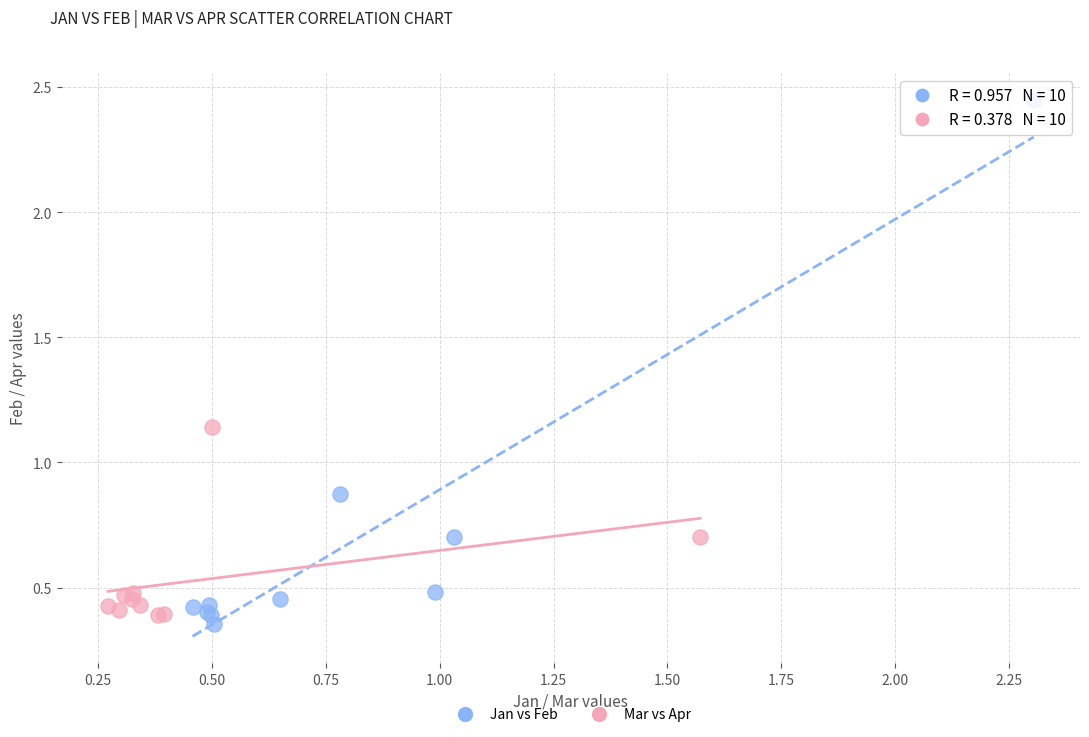

Which series contains the highest Y value?

Jan vs Feb